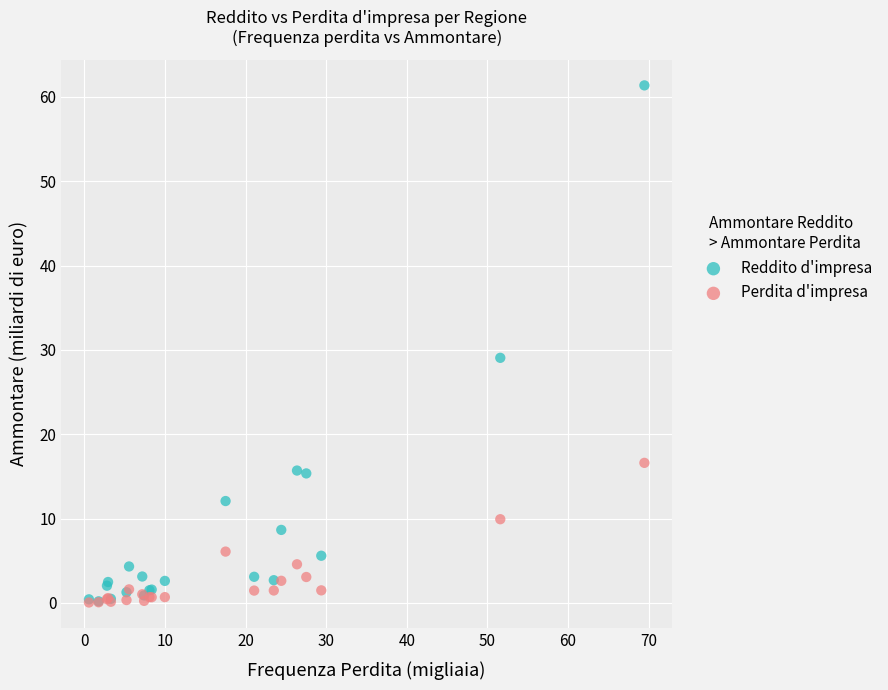

In the Reddito d'impresa series, what Y value is closest to 30?

29.1